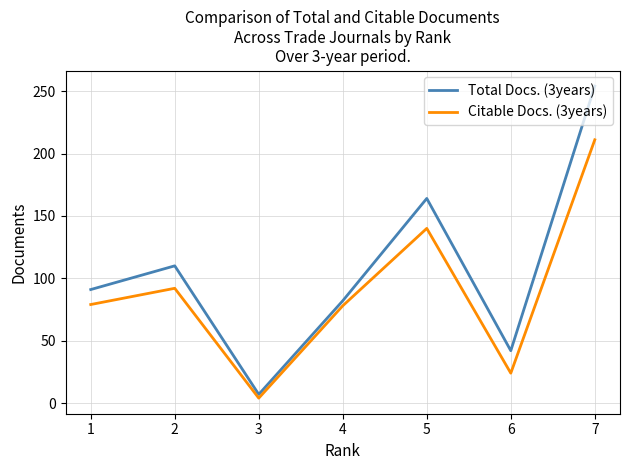

At which label does Citable Docs. (3years) reach its peak?

7